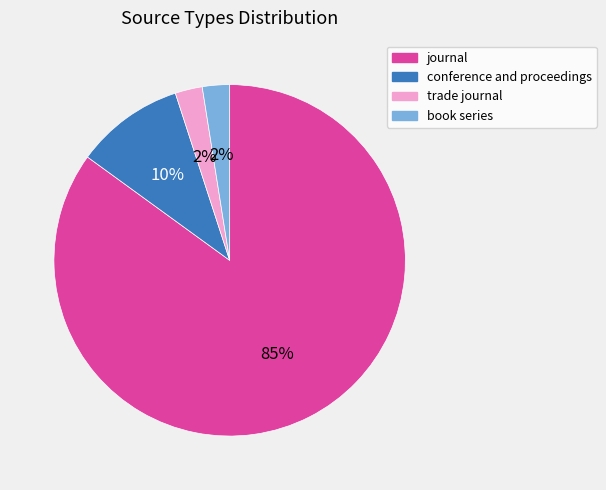

Is the sum of conference and proceedings and book series greater than half?

No